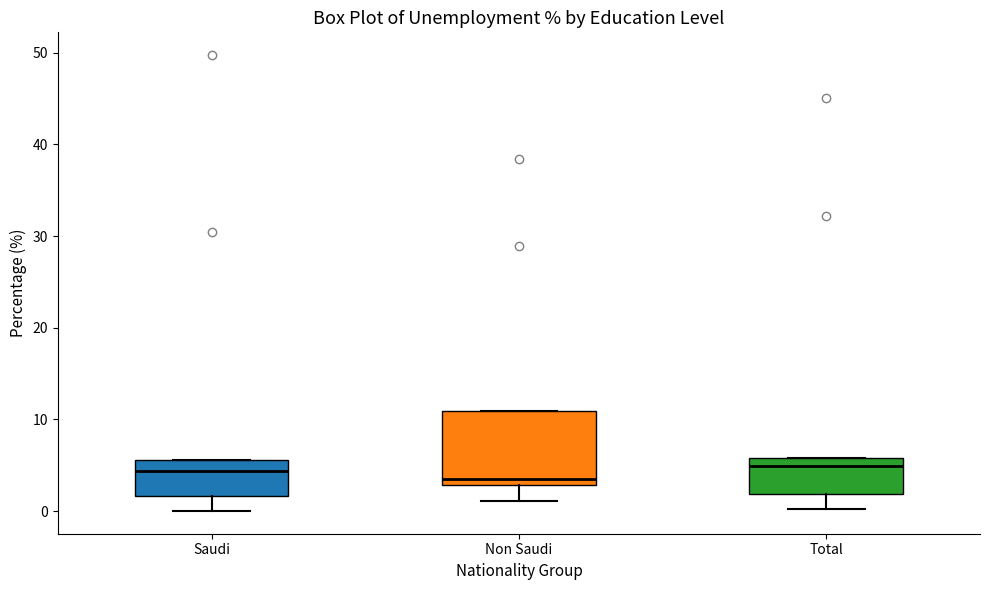

Reading left to right, transcribe this box plot: for each box, give where its median line is, the range the box spans, and where its two whiskers end, as read against the y-axis. The values are not printed on the chart, so give them approximately, as read against the axis.

Saudi: median 4, box 2 to 6, whiskers 0 to 6
Non Saudi: median 4, box 3 to 11, whiskers 1 to 11
Total: median 5, box 2 to 6, whiskers 0 to 6